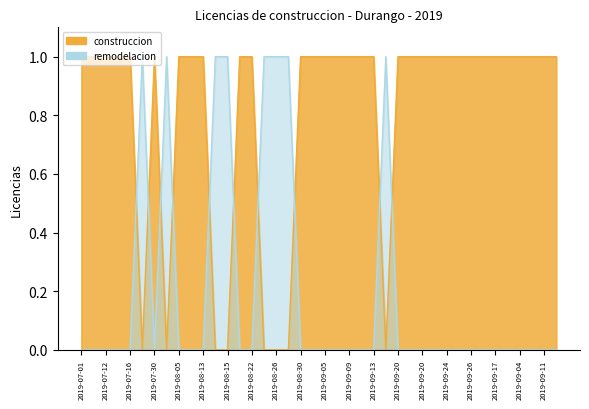

What is the spread (max minus min) of values at 2019-09-18?

1